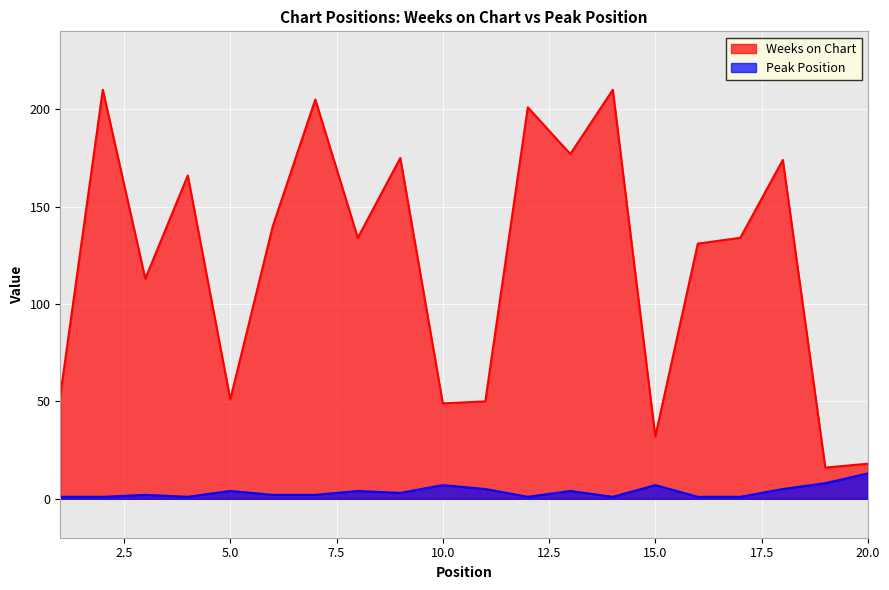

Which series has the widest spread of values?

Weeks on Chart